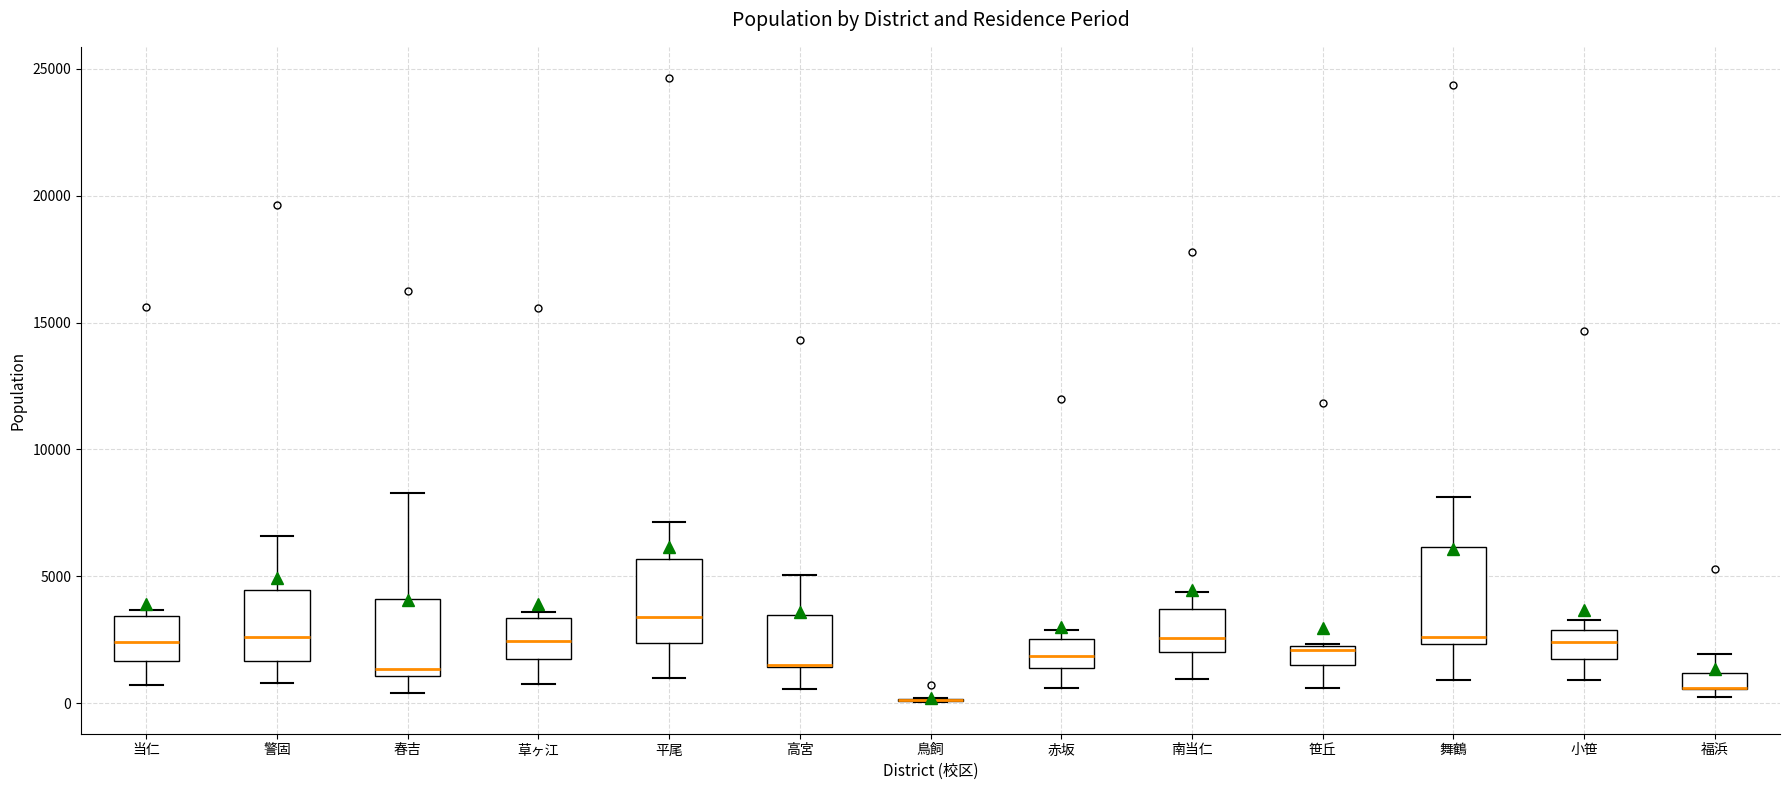

Comparing the boxes themselves (not the whiskers), which one is the tallest?

舞鶴